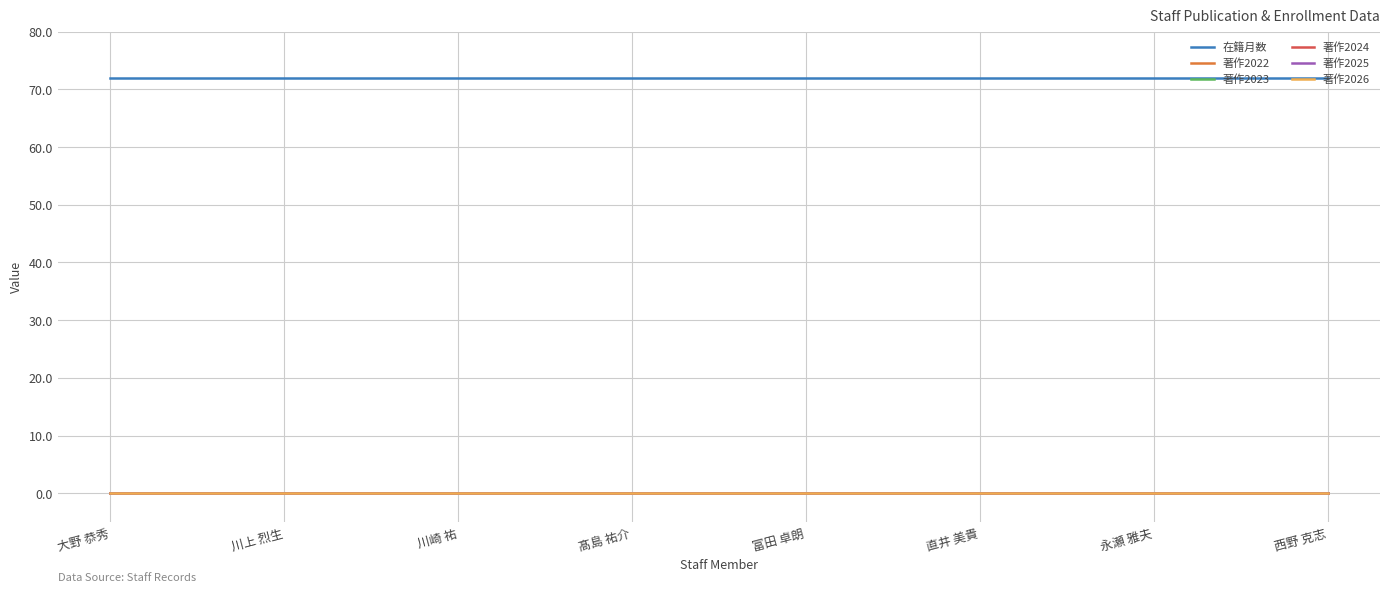

True or false: 在籍月数 and 著作2022 intersect in this chart.

False